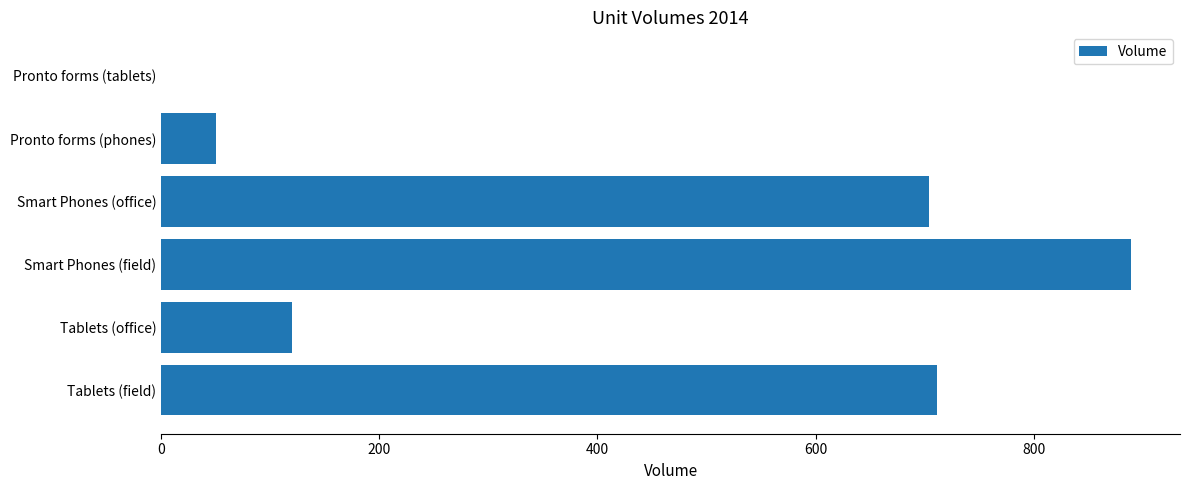

The value at Pronto forms (phones) is 19.7. True or false?

False